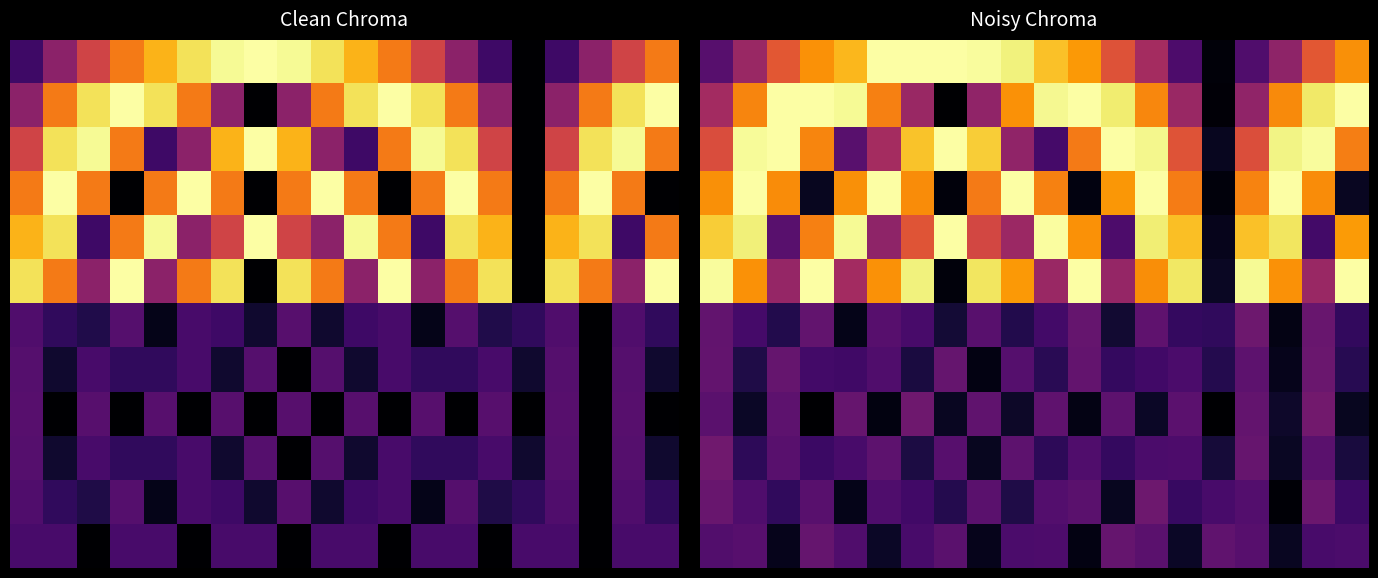

What is the maximum value shown in the chart?

1.0